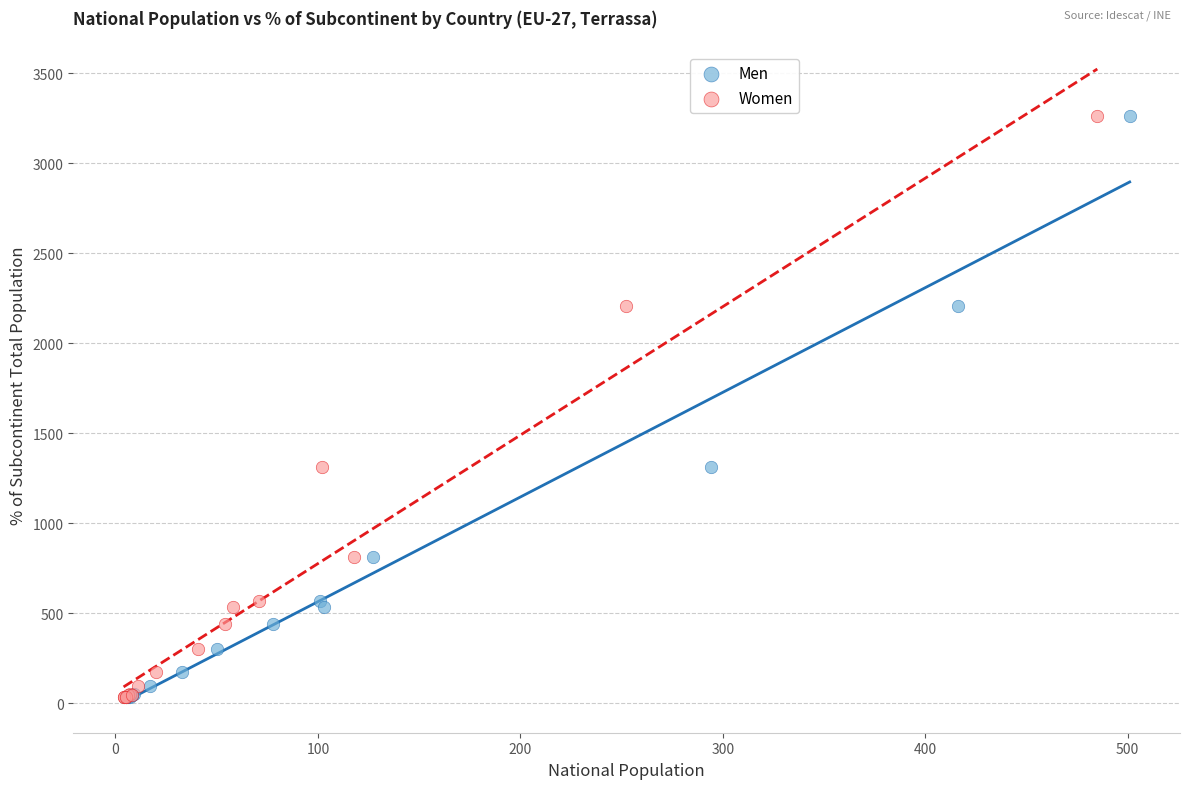

What are all the series names shown in the legend?

Men, Women